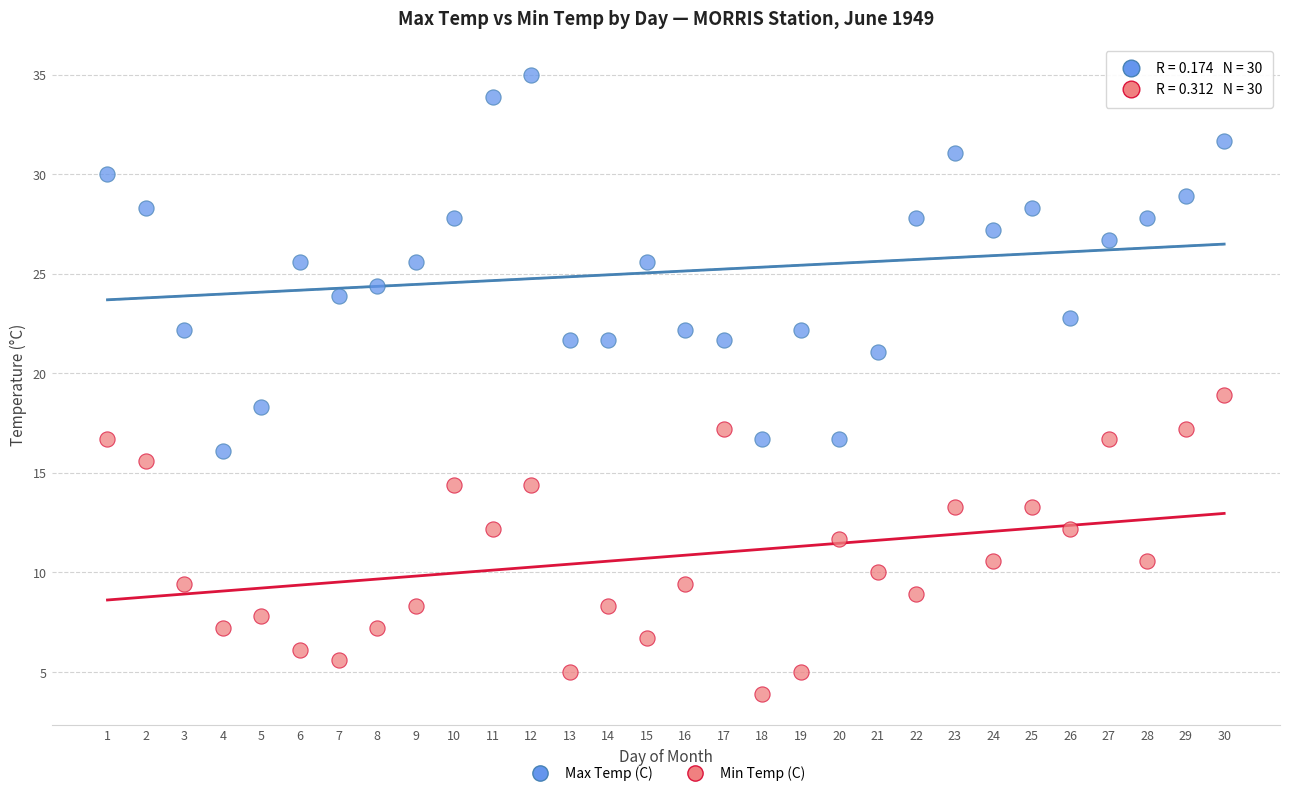

Which series has the largest Y range (max minus min)?

Max Temp (C)